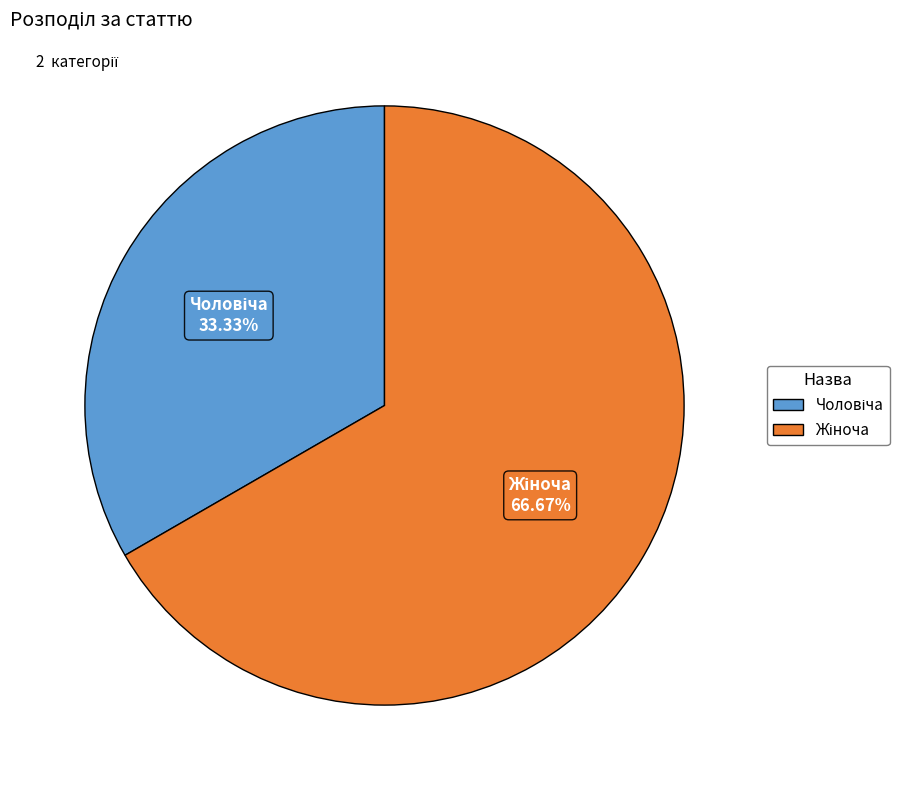

Does any single category account for the majority?

Yes